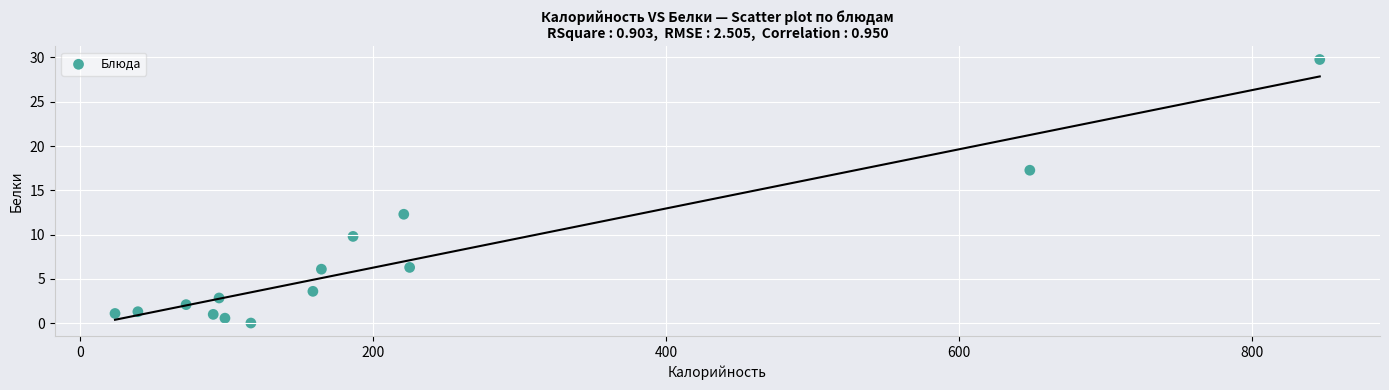

What is the range of X values (max minus min)?

821.9